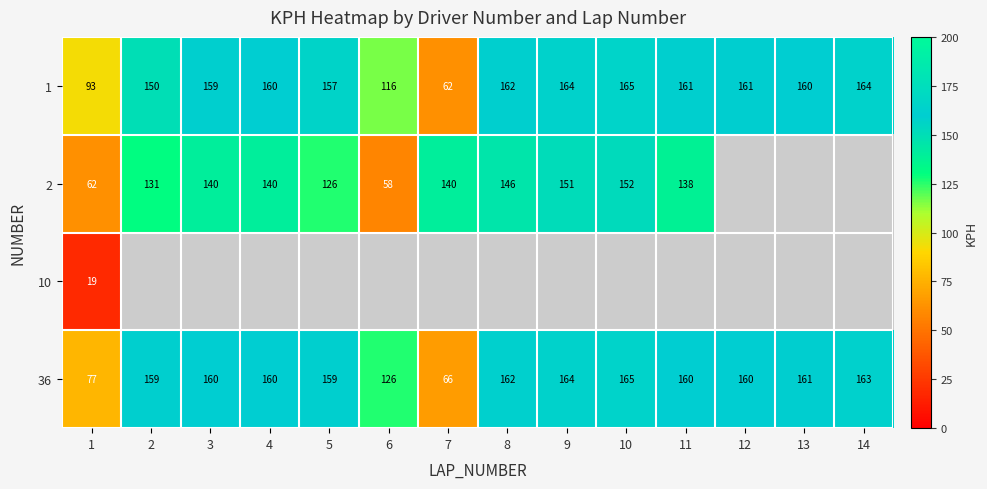

At which label is 1 closest to 113?

6